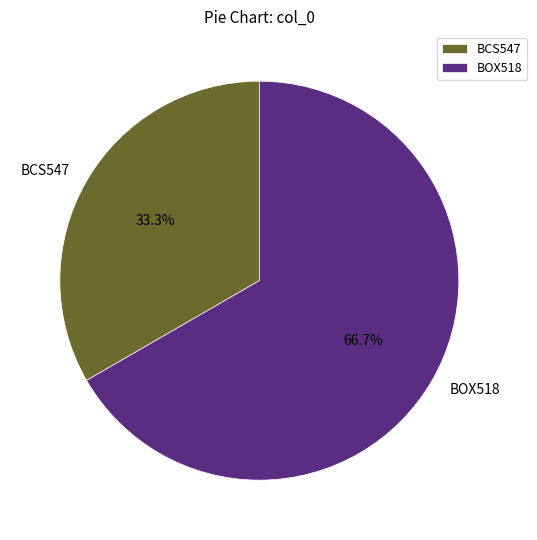

Which slice is the largest?

BOX518